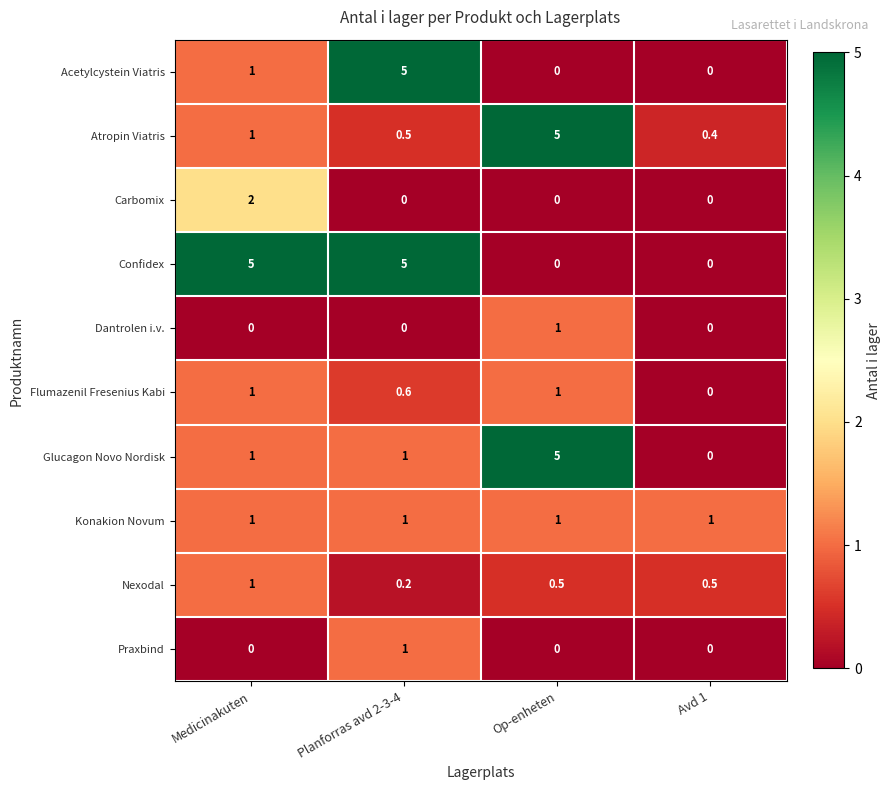

At which category is the sum across all series the highest?

Planforras avd 2-3-4